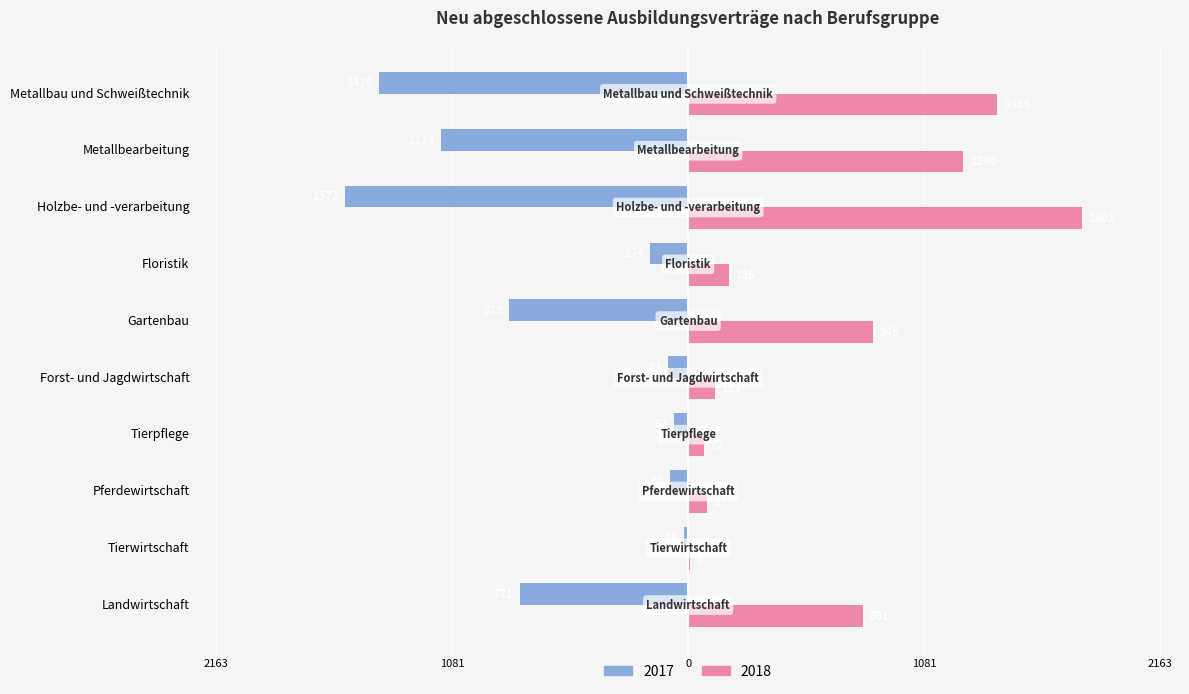

What value does the 2017 series have at Forst- und Jagdwirtschaft, to the nearest 50?

-100